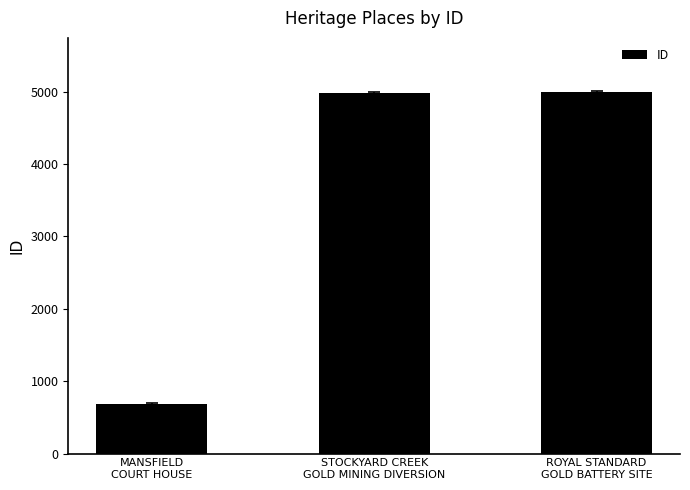

What position from the left is ROYAL STANDARD
GOLD BATTERY SITE?

3